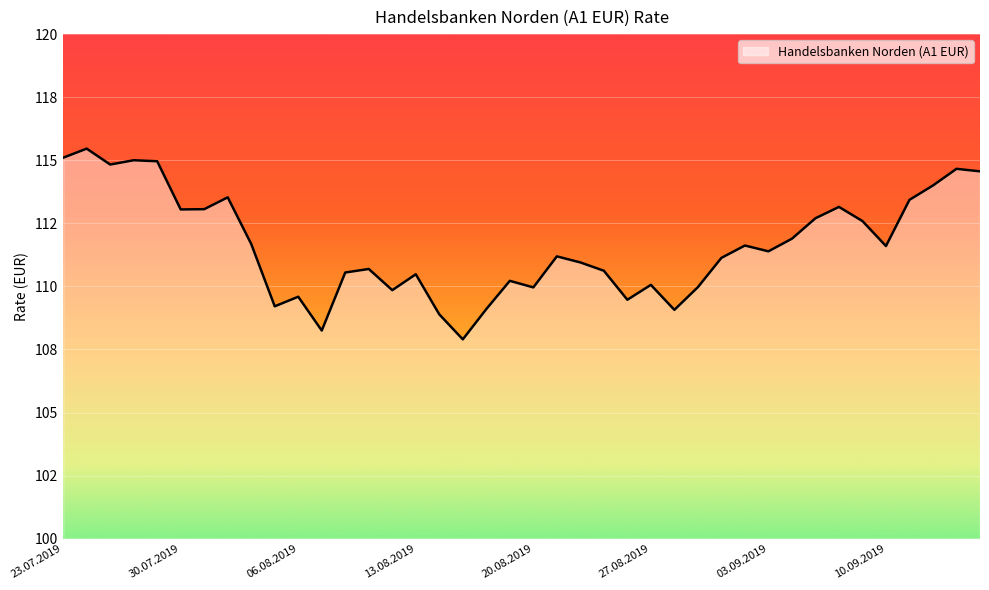

How many interior local peaks (higher than both neighbors) does the data have?

12